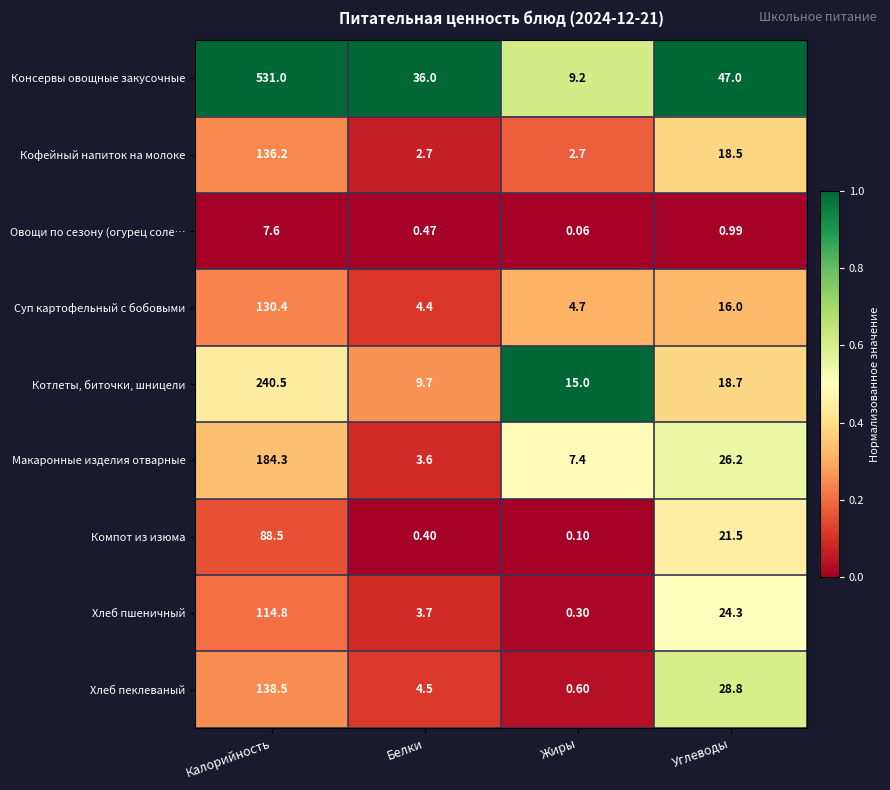

At which label does Кофейный напиток на молоке first exceed 18?

Калорийность